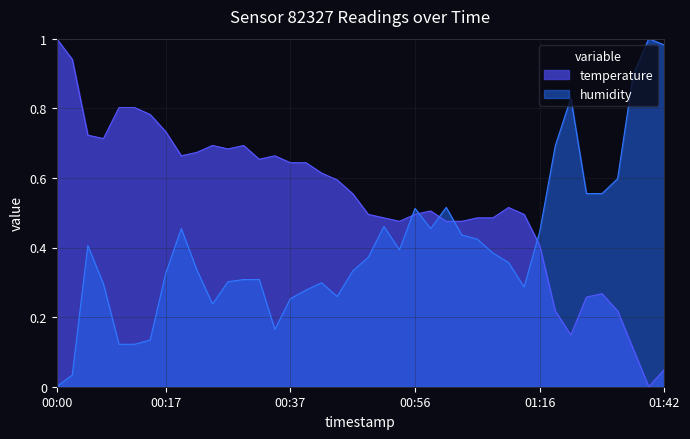

Where is the first local minimum for temperature?

00:07